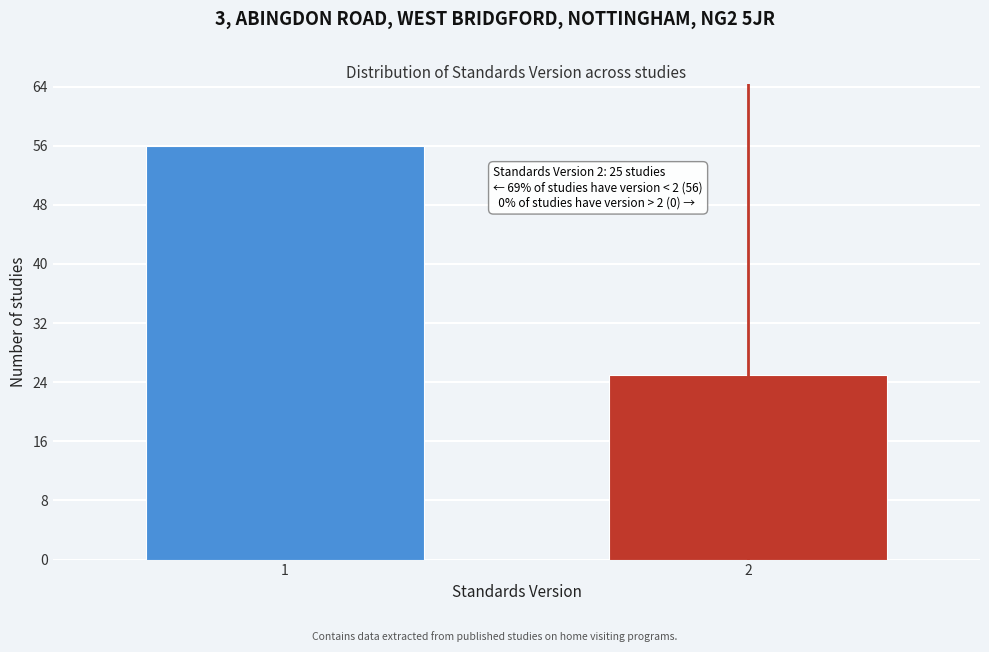

Reading right to left, extract all data points from this chart.

2=25	1=56